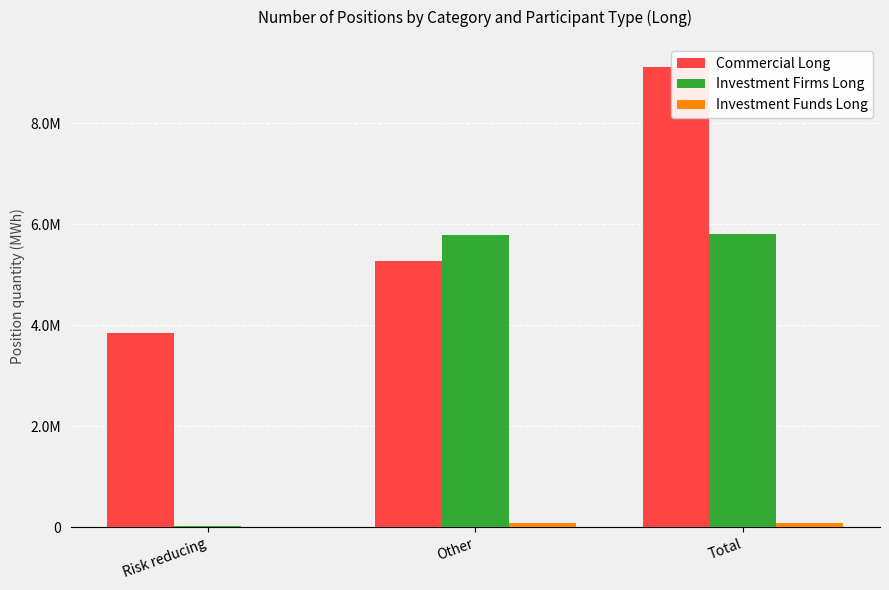

Rank the series by their average value, from lowest to highest.

Investment Funds Long, Investment Firms Long, Commercial Long